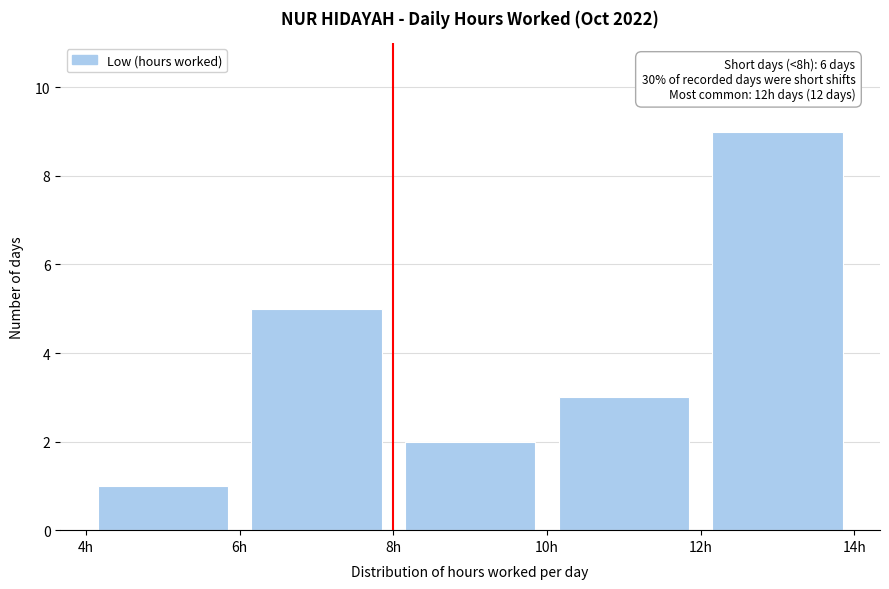

Over which range of the x-axis is the bar tallest?

12 to 14